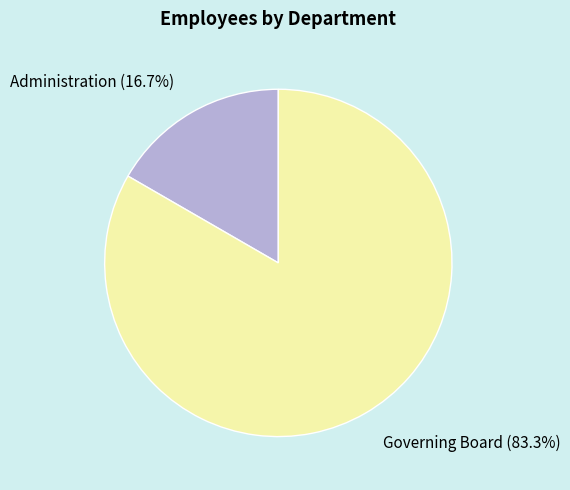

How much of the chart is everything except Administration?

83.3%